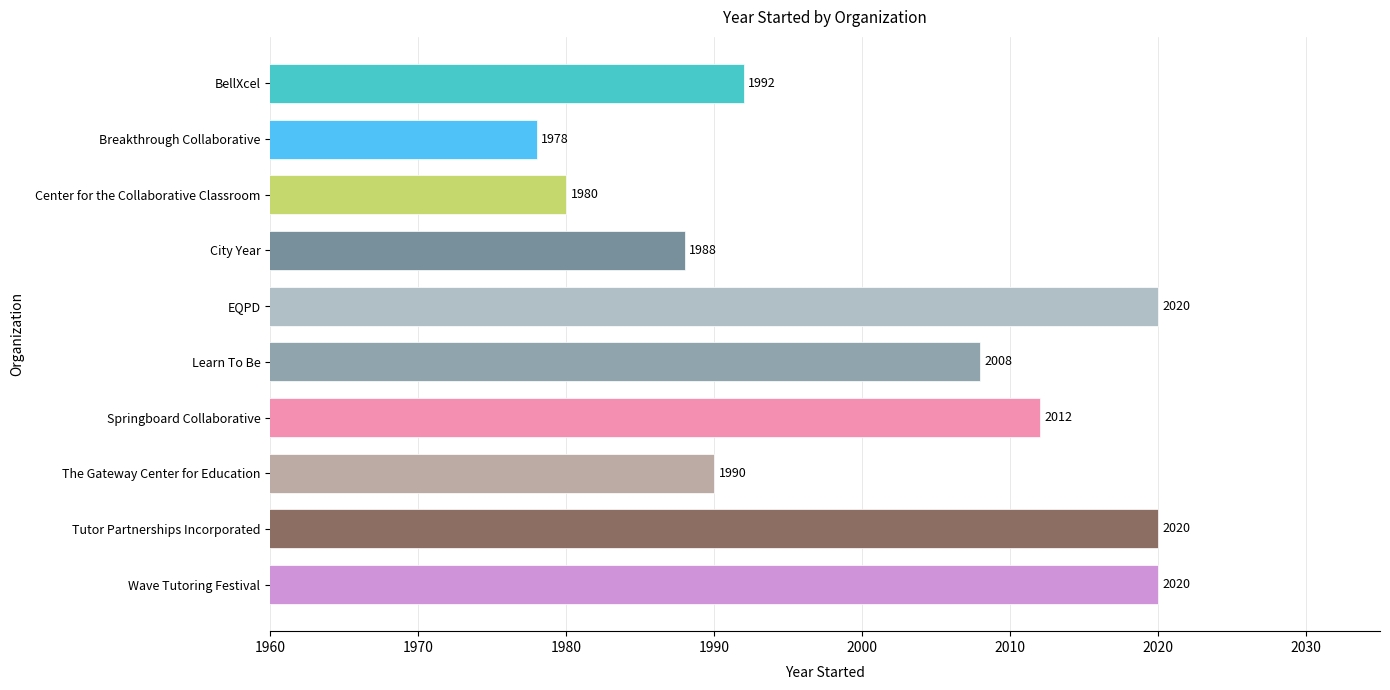

Reading bottom to top, extract all data points from this chart.

Wave Tutoring Festival=2020	Tutor Partnerships Incorporated=2020	The Gateway Center for Education=1990	Springboard Collaborative=2012	Learn To Be=2008	EQPD=2020	City Year=1988	Center for the Collaborative Classroom=1980	Breakthrough Collaborative=1978	BellXcel=1992